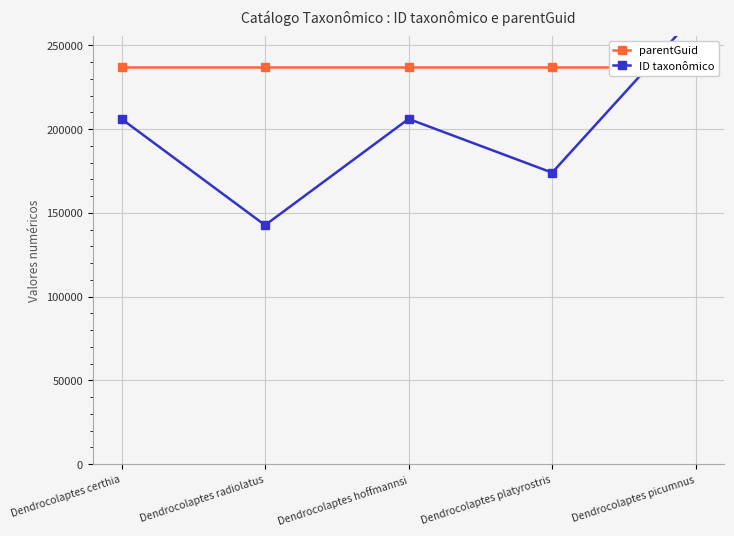

At which label does ID taxonômico reach its peak?

Dendrocolaptes picumnus